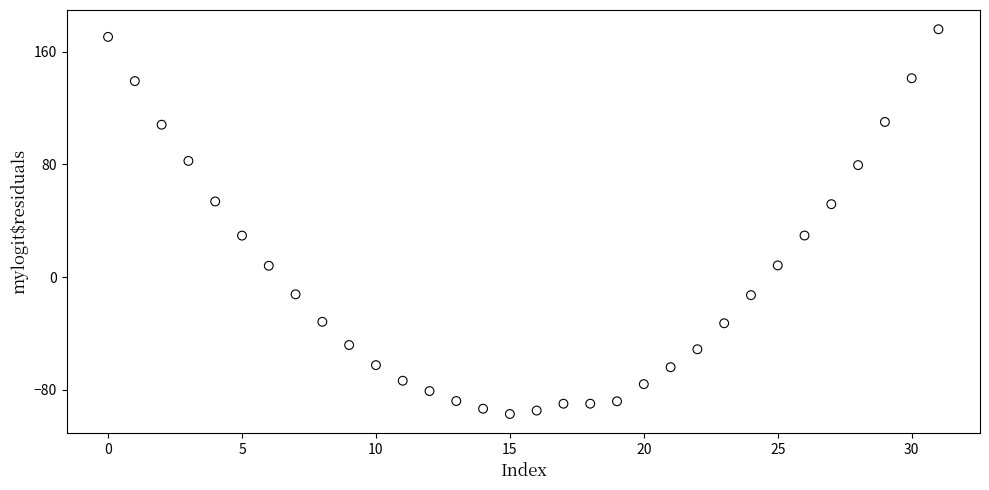

What is the range of Y values (max minus min)?

273.2